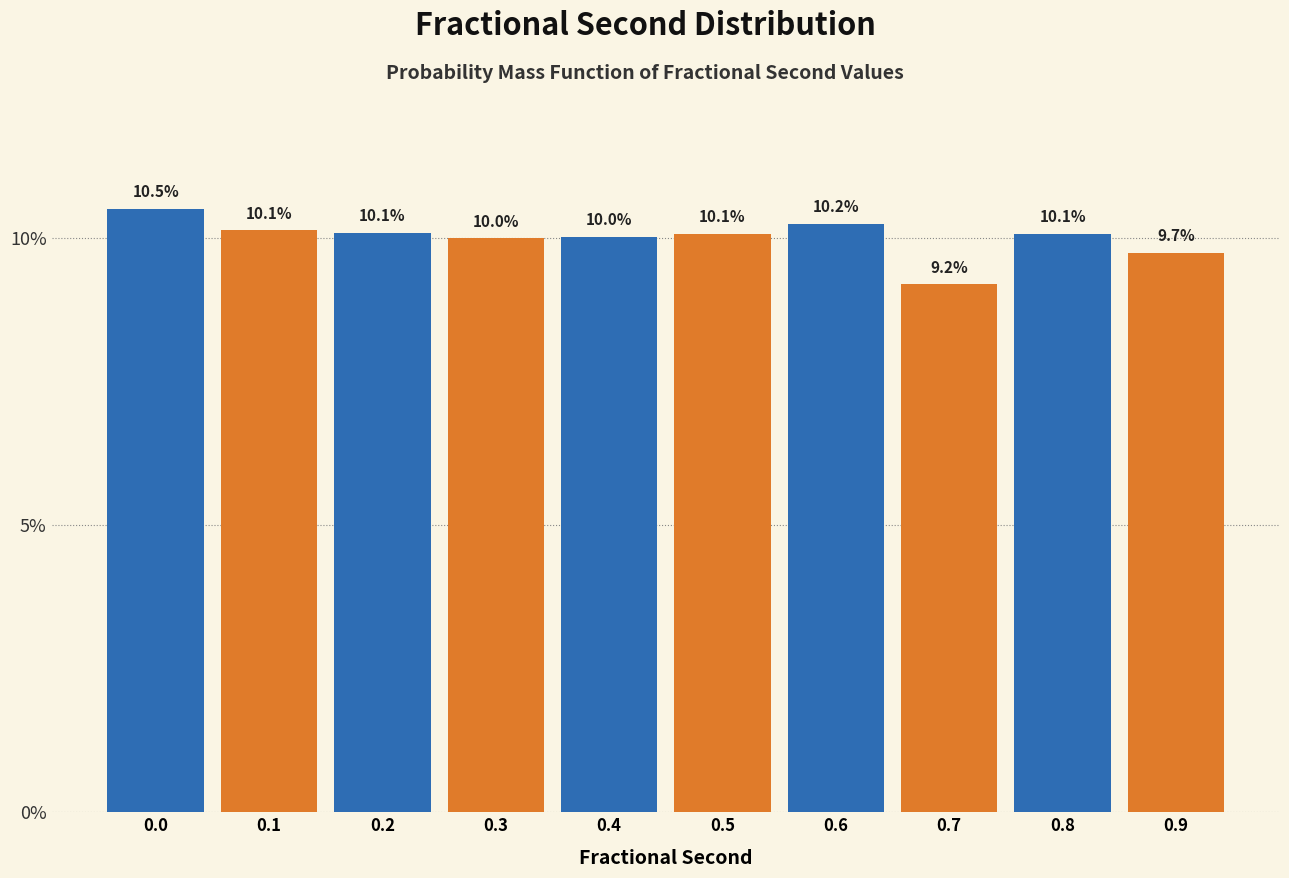

Reading left to right, extract all data points from this chart.

0.0=10.5	0.1=10.1	0.2=10.1	0.3=10.0	0.4=10.0	0.5=10.1	0.6=10.2	0.7=9.2	0.8=10.1	0.9=9.7